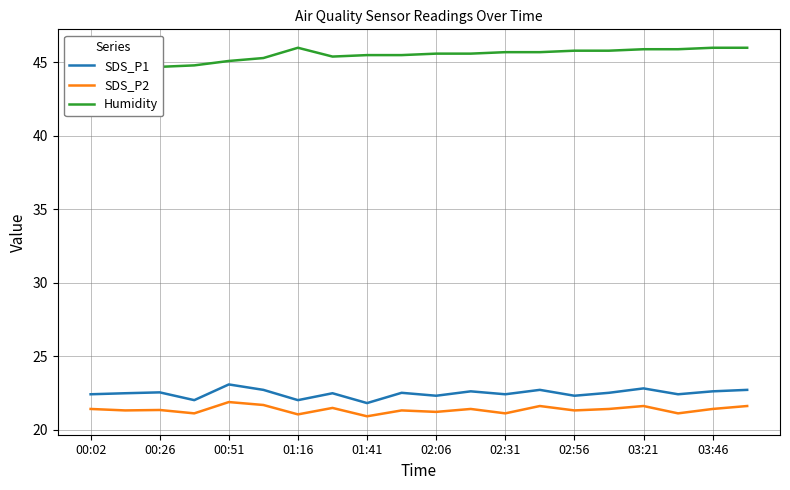

True or false: SDS_P1 has a value of 34.1 at 02:06.

False